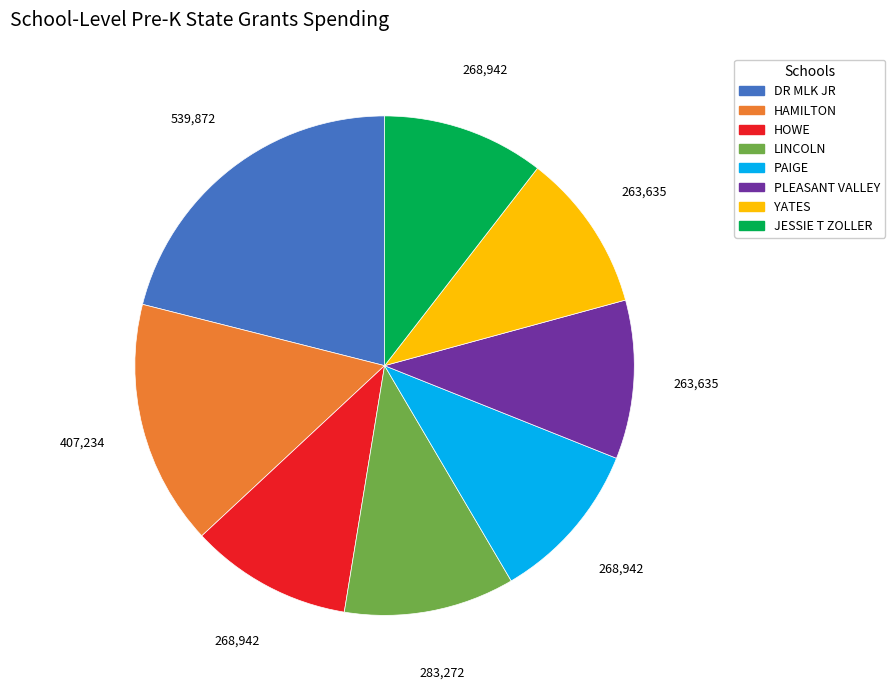

How many segments does this pie chart have?

8